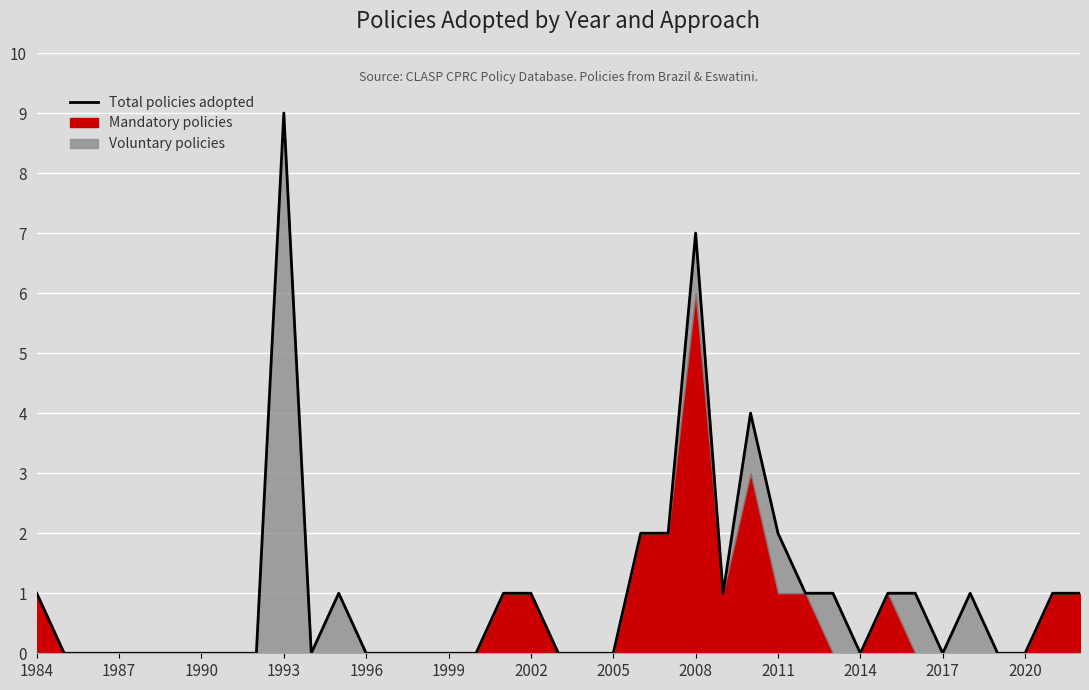

True or false: there are more than 0 points higher than both neighbors.

True